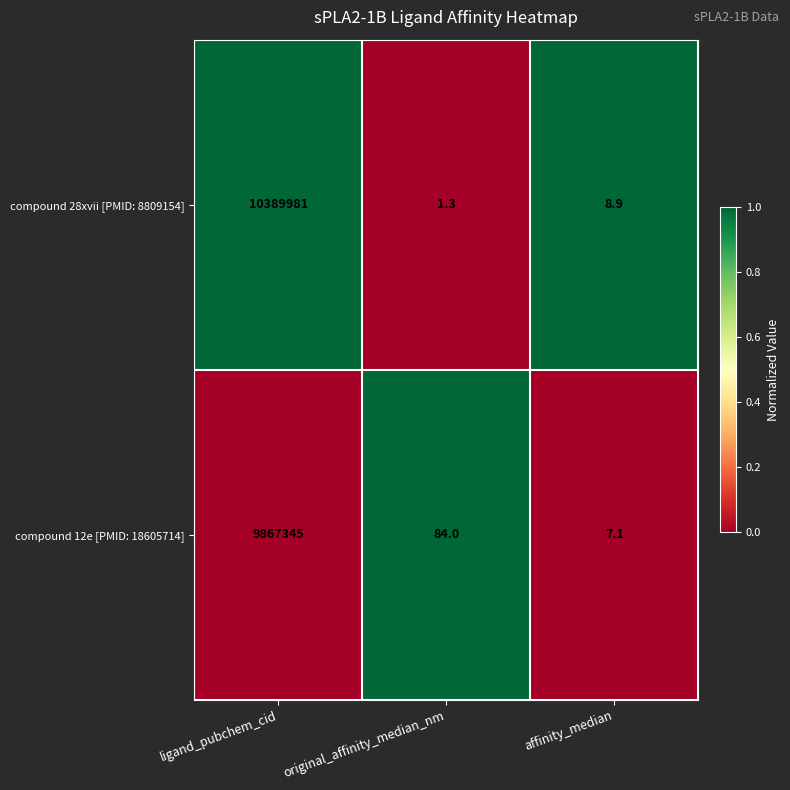

Rank the series by their average value, from highest to lowest.

compound 28xvii [PMID: 8809154], compound 12e [PMID: 18605714]